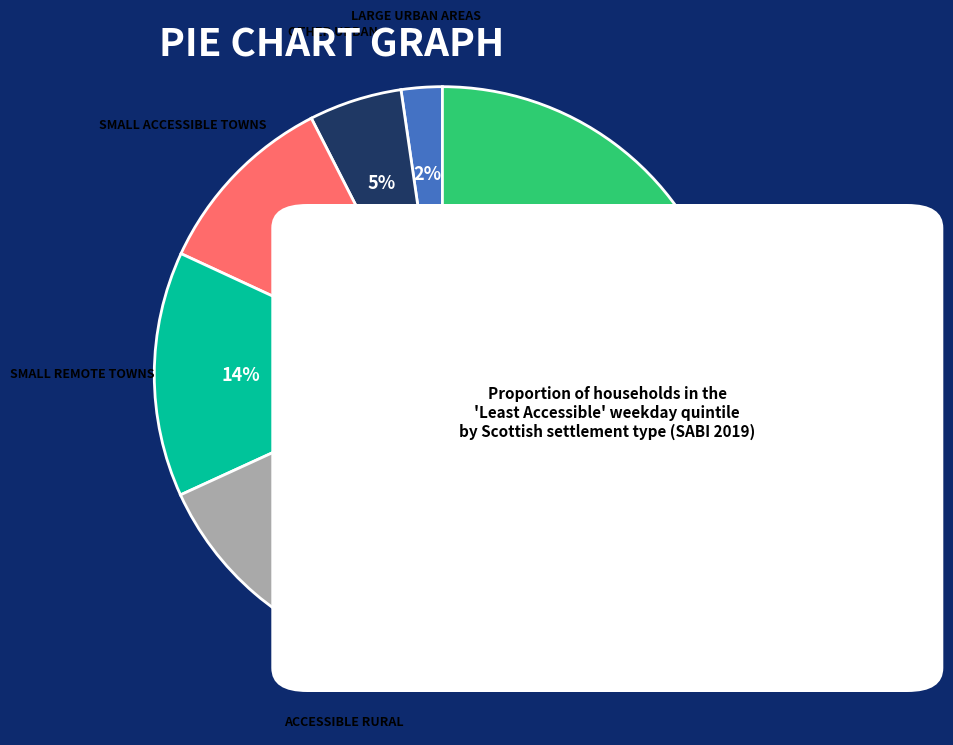

Does any single category account for the majority?

No